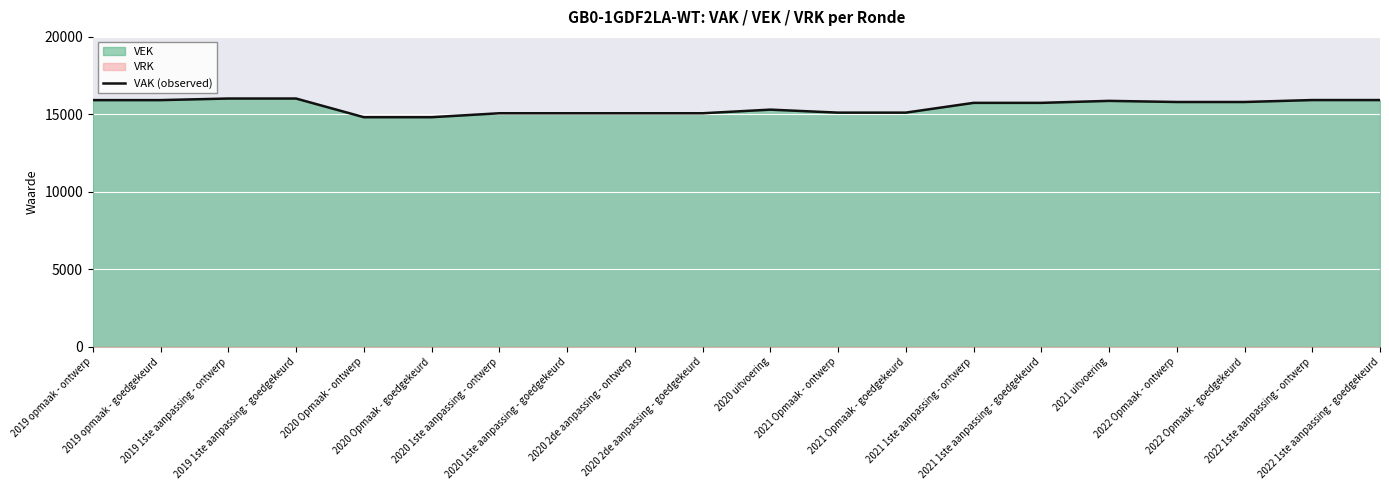

What is the sum of the values at 2022 1ste aanpassing - goedgekeurd and 2020 Opmaak - ontwerp?

30739